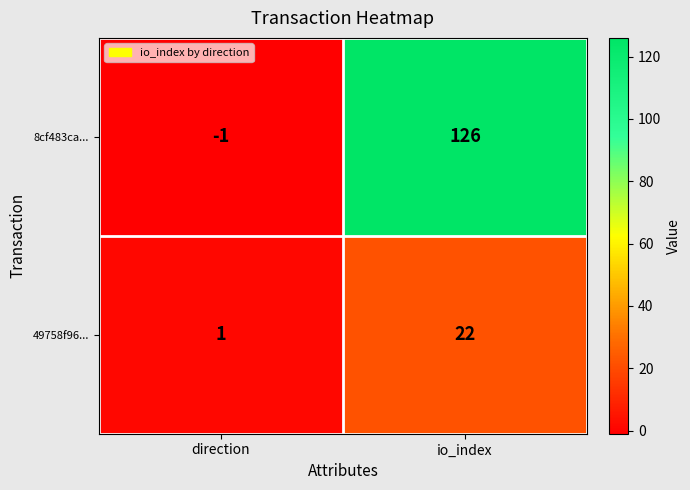

How many values in 8cf483ca... are above zero?

1